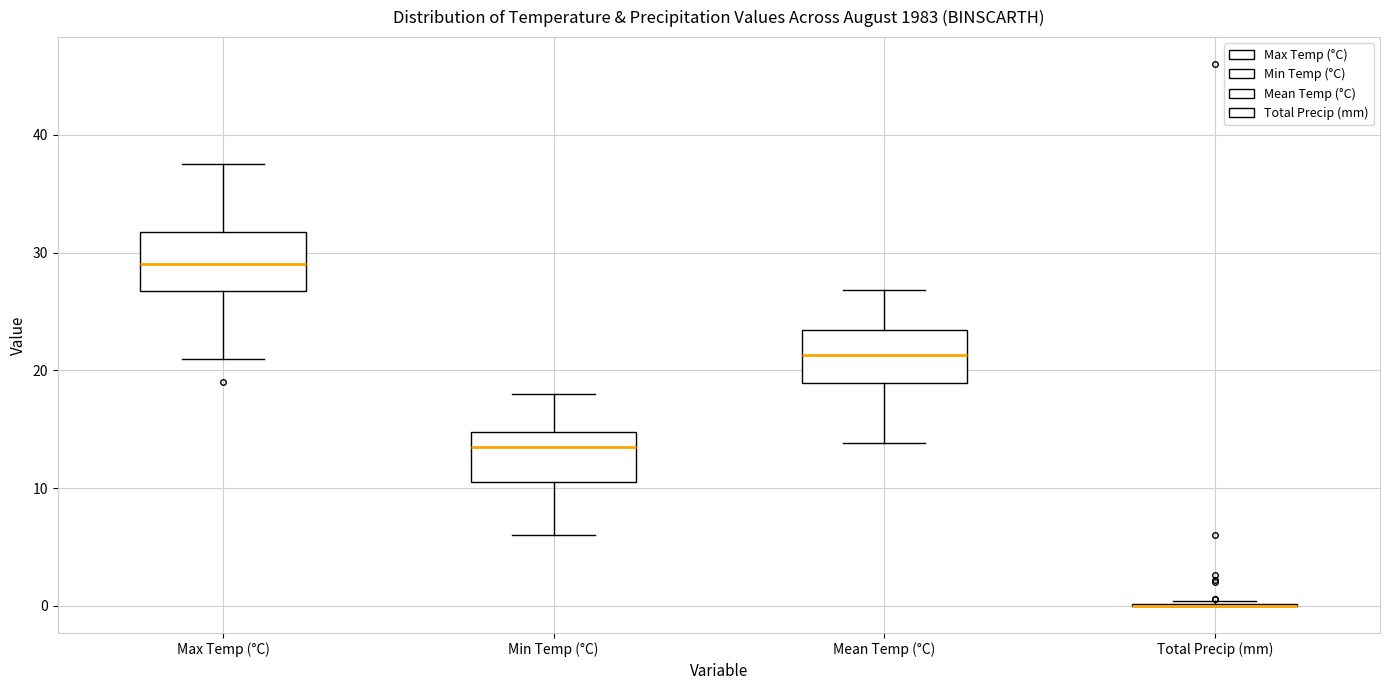

Reading left to right, transcribe this box plot: for each box, give where its median line is, the range the box spans, and where its two whiskers end, as read against the y-axis. The values are not printed on the chart, so give them approximately, as read against the axis.

Max Temp (°C): median 29, box 27 to 32, whiskers 21 to 38
Min Temp (°C): median 14, box 11 to 15, whiskers 6 to 18
Mean Temp (°C): median 21, box 19 to 23, whiskers 14 to 27
Total Precip (mm): box collapsed to a line at 0, whiskers 0 to 0